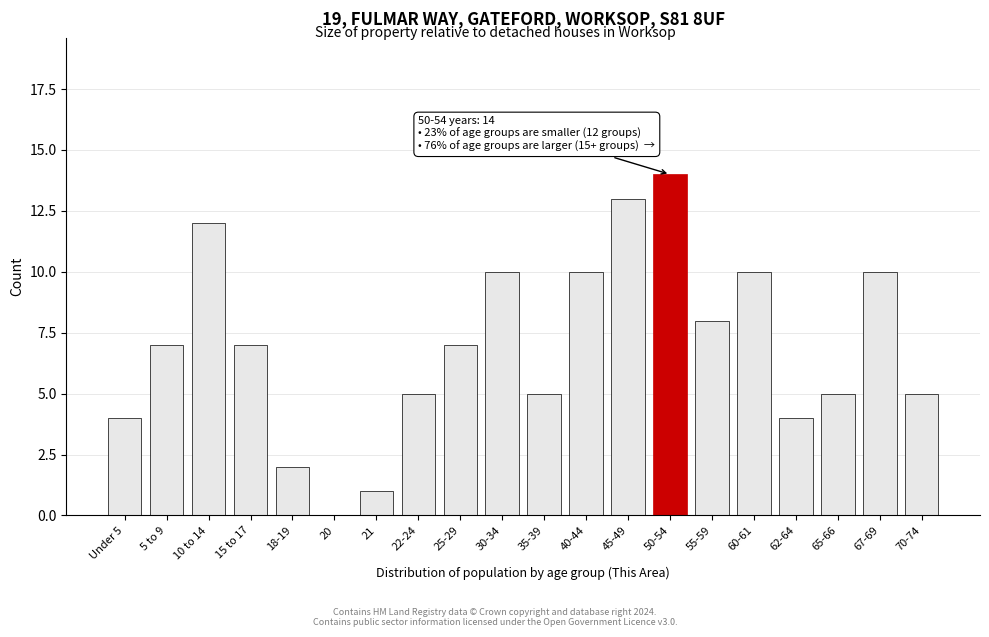

Reading left to right, list all the values displayed in this chart.

Under 5=4	5 to 9=7	10 to 14=12	15 to 17=7	18-19=2	20=0	21=1	22-24=5	25-29=7	30-34=10	35-39=5	40-44=10	45-49=13	50-54=14	55-59=8	60-61=10	62-64=4	65-66=5	67-69=10	70-74=5